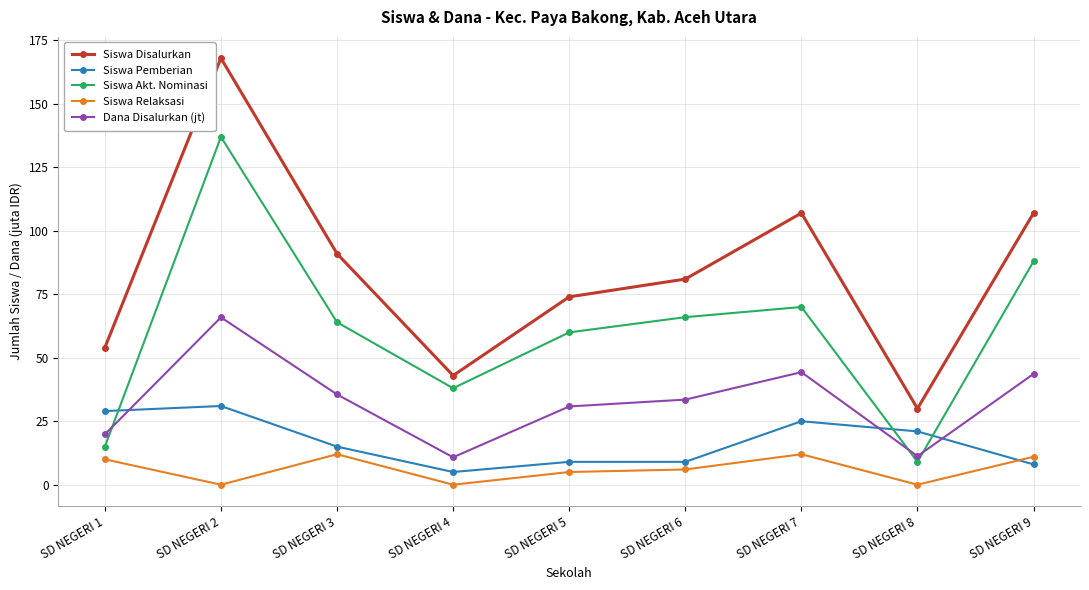

What is the difference between the Siswa Akt. Nominasi values at SD NEGERI 5 and SD NEGERI 7?

10.0